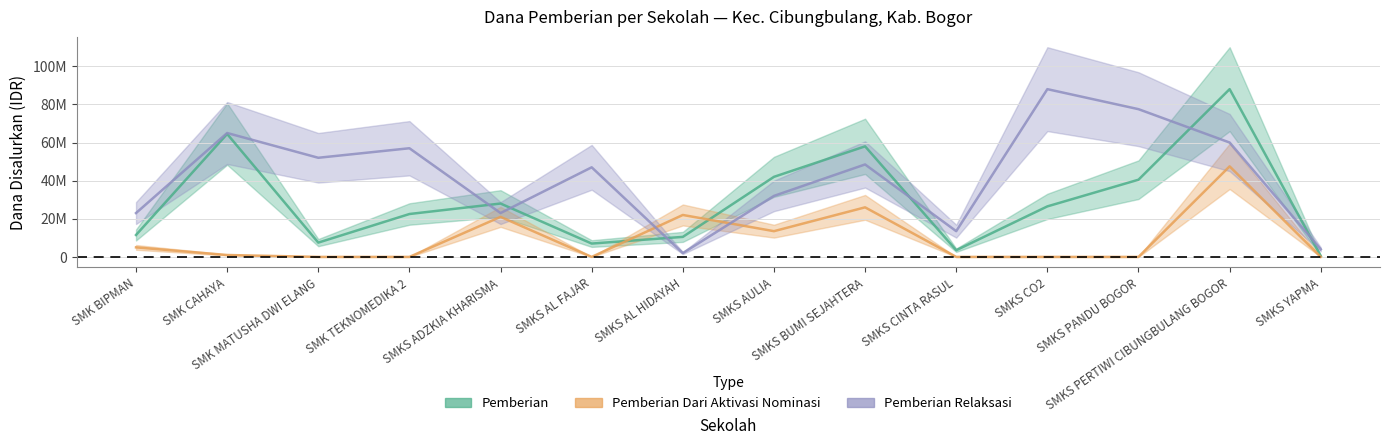

List the series in order of their peak value, highest first.

Pemberian, Pemberian Relaksasi, Pemberian Dari Aktivasi Nominasi